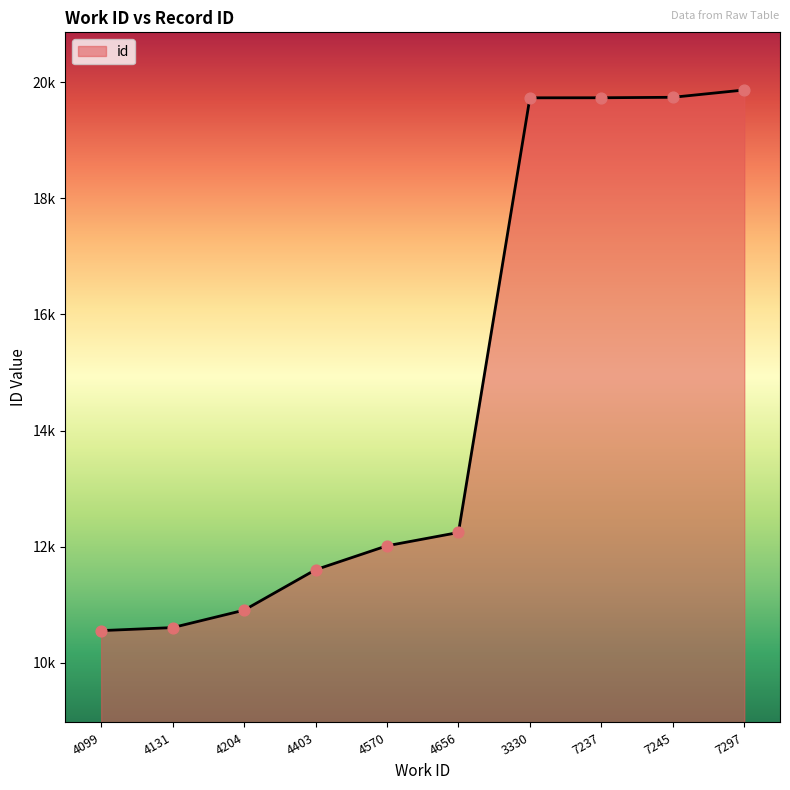

Does the chart have visible grid lines?

No